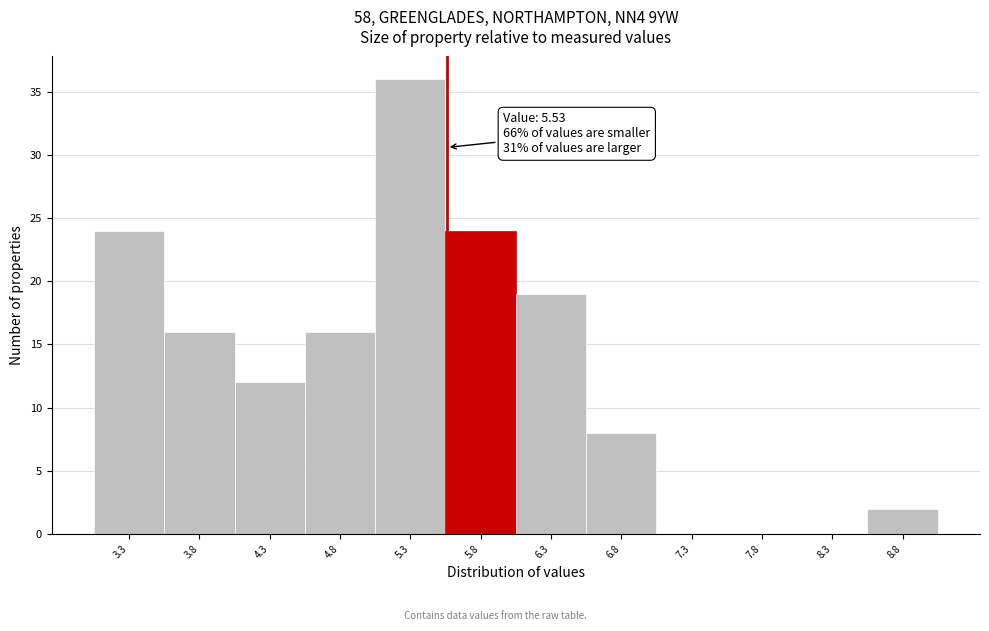

Which range on the x-axis has the tallest bar?

5.02 to 5.52